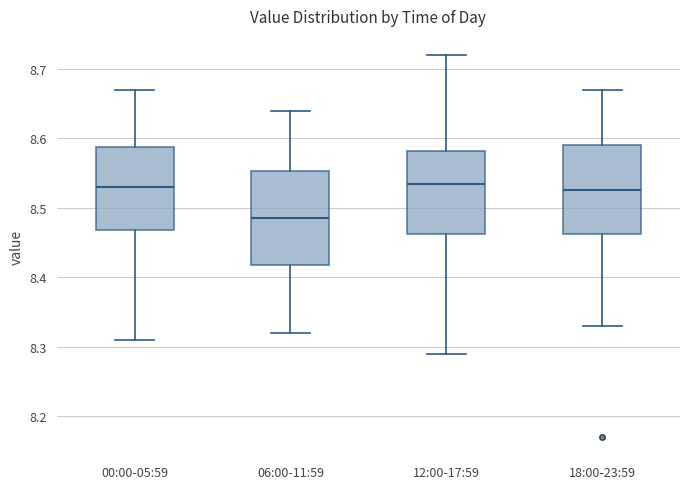

Reading left to right, read every box against the y-axis: the position of its median line, the range the box covers, and the ends of its whiskers. The values are not printed on the chart, so give them approximately, as read against the axis.

00:00-05:59: median 8.53, box 8.47 to 8.59, whiskers 8.31 to 8.67
06:00-11:59: median 8.49, box 8.42 to 8.55, whiskers 8.32 to 8.64
12:00-17:59: median 8.54, box 8.46 to 8.58, whiskers 8.29 to 8.72
18:00-23:59: median 8.53, box 8.46 to 8.59, whiskers 8.33 to 8.67